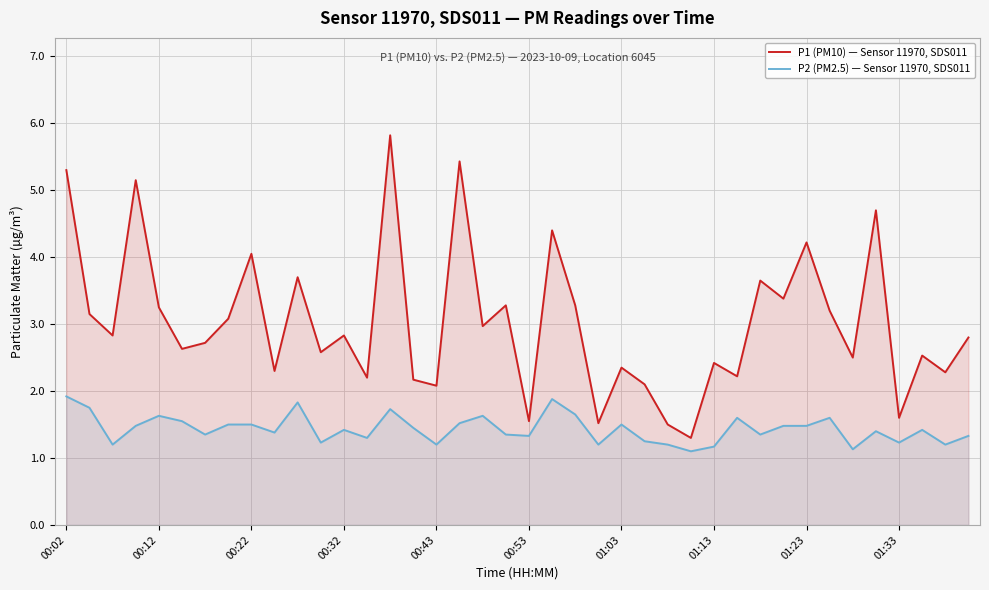

Which series has the largest total across all categories?

P1 (PM10) — Sensor 11970, SDS011